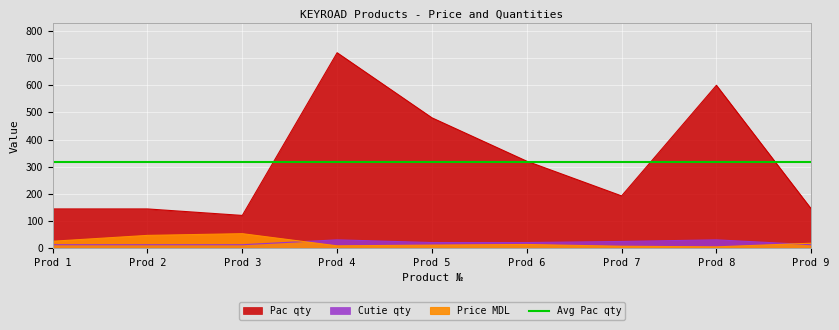

What is the difference between the maximum and minimum values in the Pac qty series?

600.0